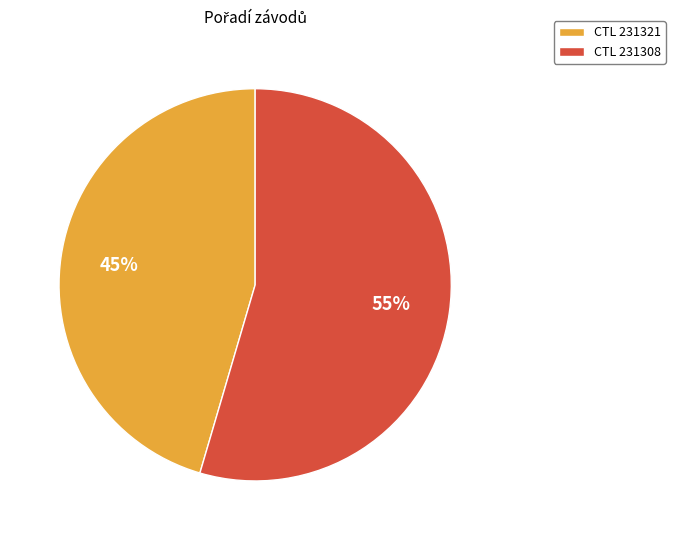

To the nearest percent, what portion does CTL 231308 represent?

55%